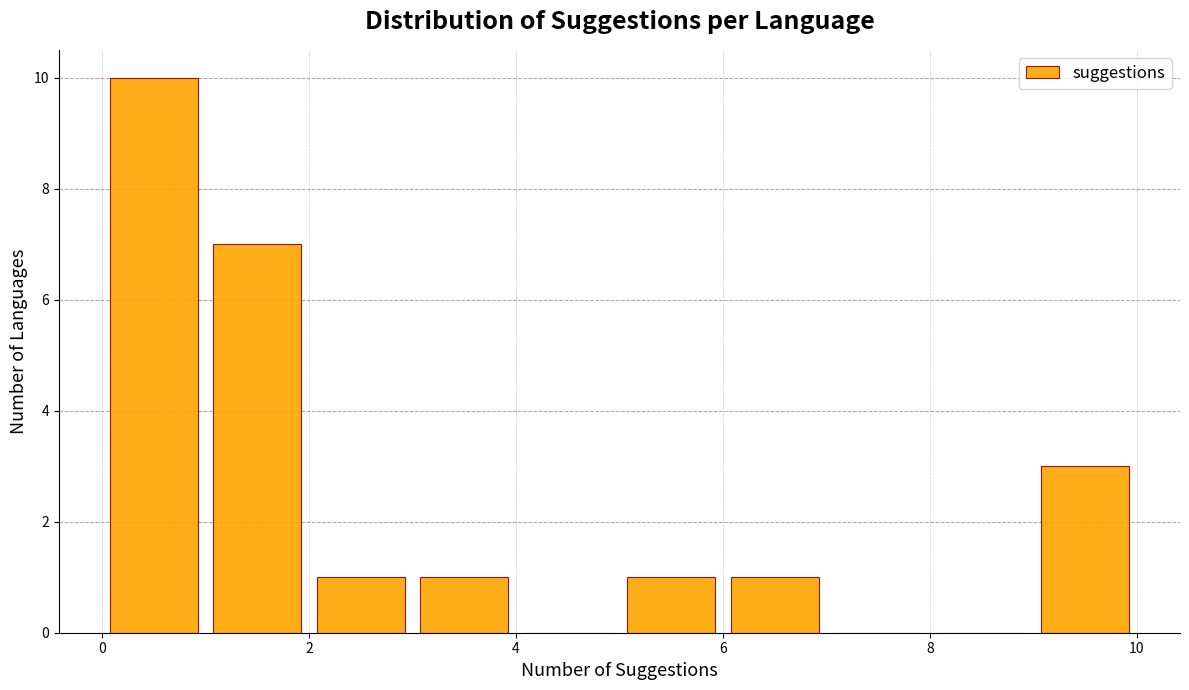

Which range on the x-axis has the tallest bar?

0 to 1